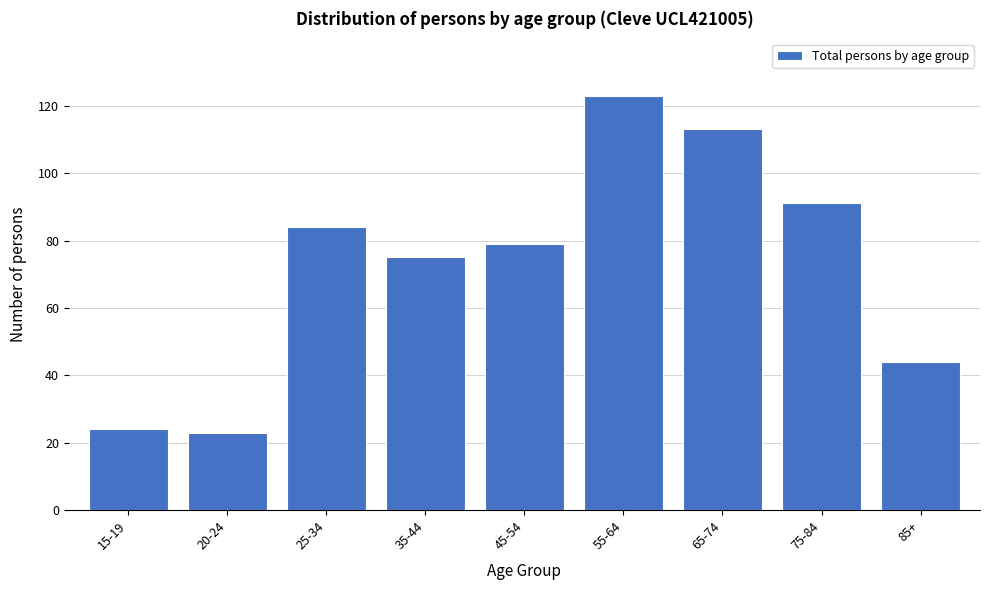

Reading left to right, transcribe all the data shown in this chart.

24	23	84	75	79	123	113	91	44